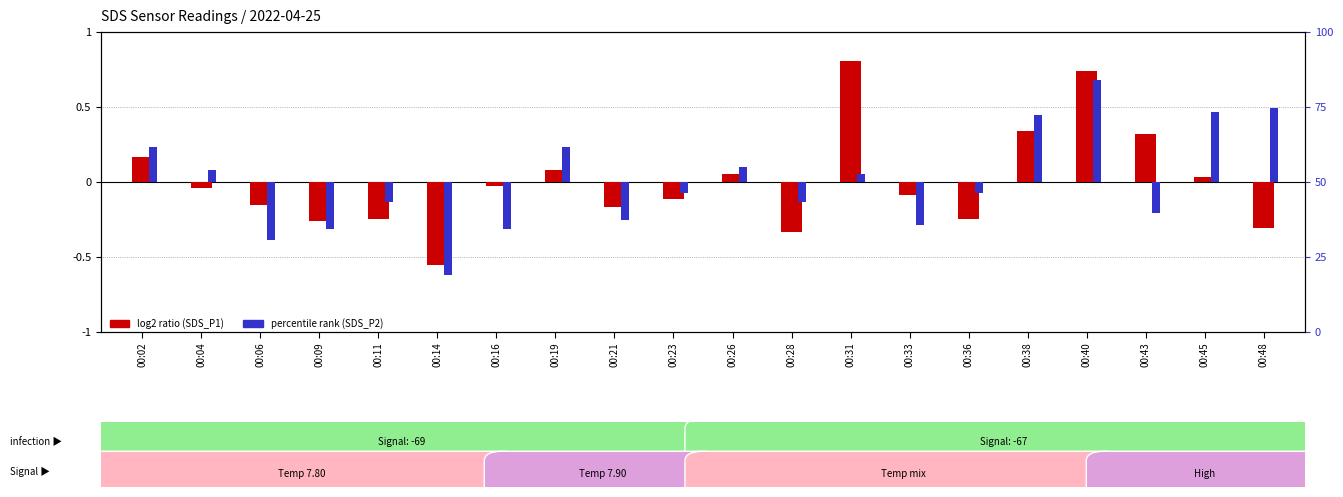

How many data points in log2 ratio (SDS_P1) are above 0?

8